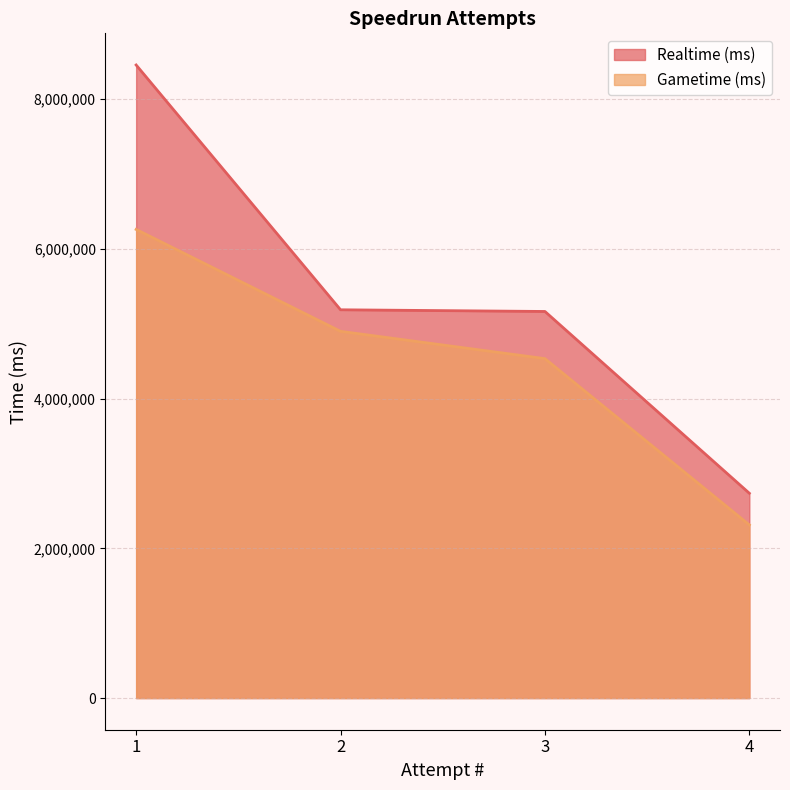

Reading right to left, transcribe all the data shown in this chart.

Realtime (ms): 4=2735328	3=5163128	2=5185622	1=8454895
Gametime (ms): 4=2312799	3=4533237	2=4897785	1=6258890